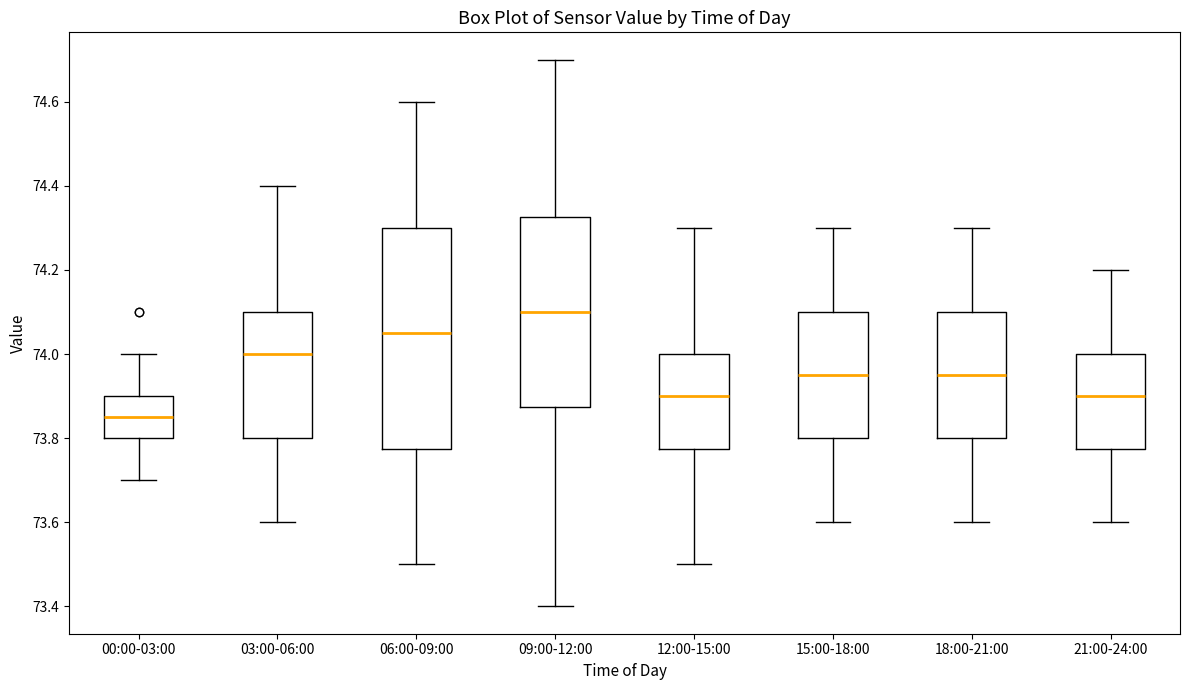

Reading left to right, read every box against the y-axis: the position of its median line, the range the box covers, and the ends of its whiskers. The values are not printed on the chart, so give them approximately, as read against the axis.

00:00-03:00: median 73.86, box 73.80 to 73.90, whiskers 73.70 to 74.00
03:00-06:00: median 74.00, box 73.80 to 74.10, whiskers 73.60 to 74.40
06:00-09:00: median 74.06, box 73.78 to 74.30, whiskers 73.50 to 74.60
09:00-12:00: median 74.10, box 73.88 to 74.32, whiskers 73.40 to 74.70
12:00-15:00: median 73.90, box 73.78 to 74.00, whiskers 73.50 to 74.30
15:00-18:00: median 73.96, box 73.80 to 74.10, whiskers 73.60 to 74.30
18:00-21:00: median 73.96, box 73.80 to 74.10, whiskers 73.60 to 74.30
21:00-24:00: median 73.90, box 73.78 to 74.00, whiskers 73.60 to 74.20